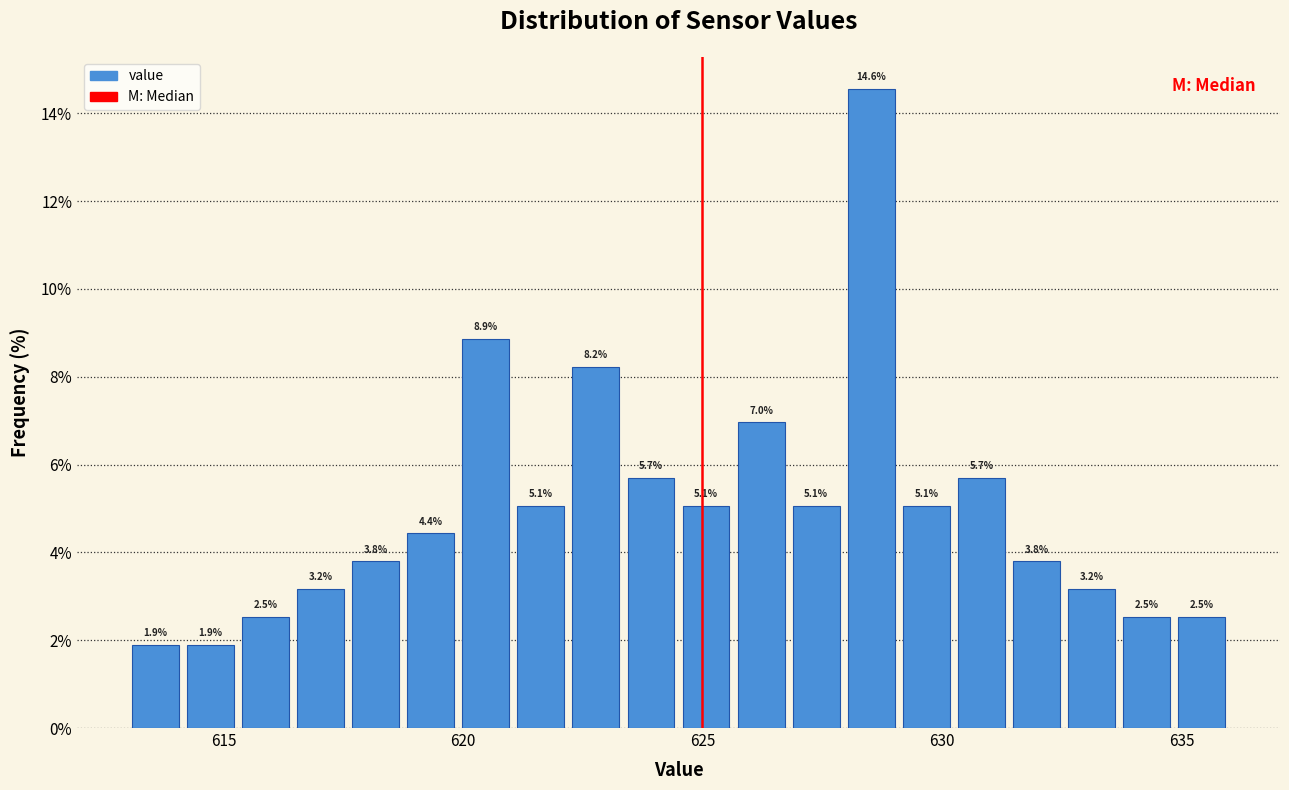

Read against the x-axis, roughly where is the centre of the tallest bar?

628.5